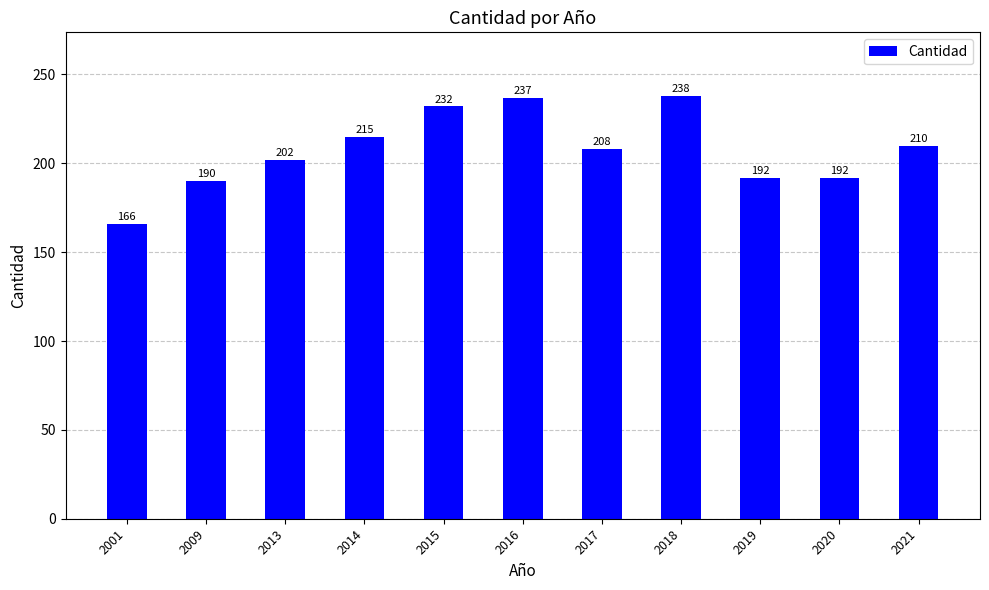

Where is the data nearest to the value 202?

2013